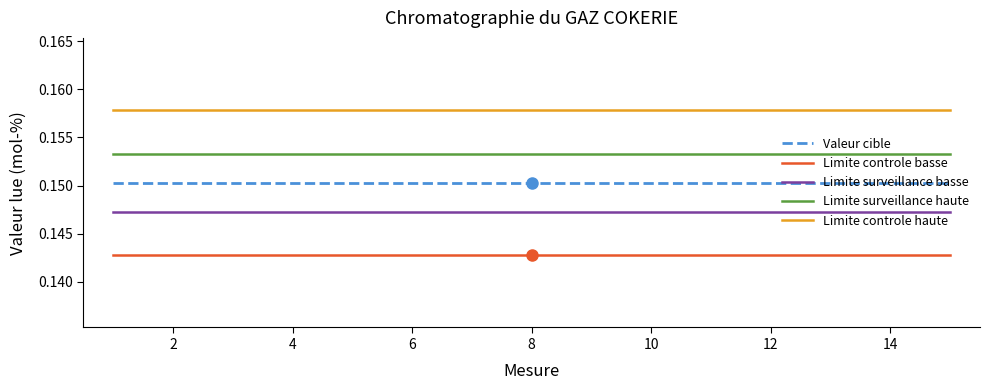

Count the number of categories in the chart.

15